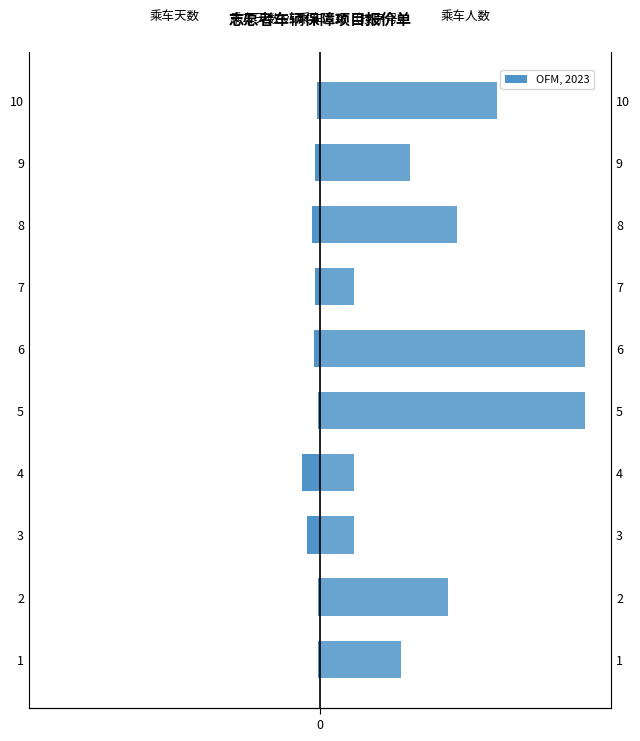

Count the number of categories in the chart.

10